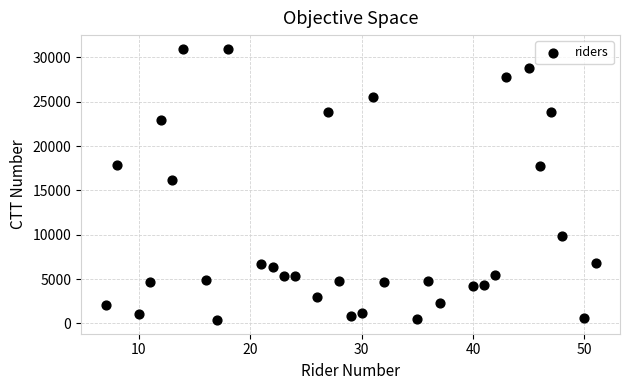

What is the range of Y values (max minus min)?

30618